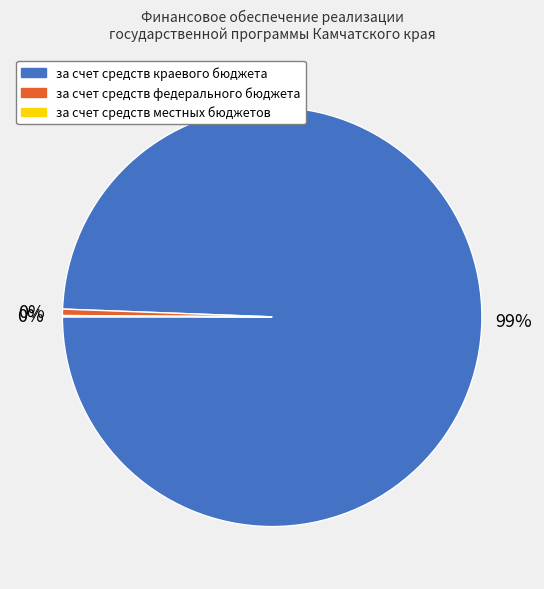

Which slice is the largest?

за счет средств краевого бюджета